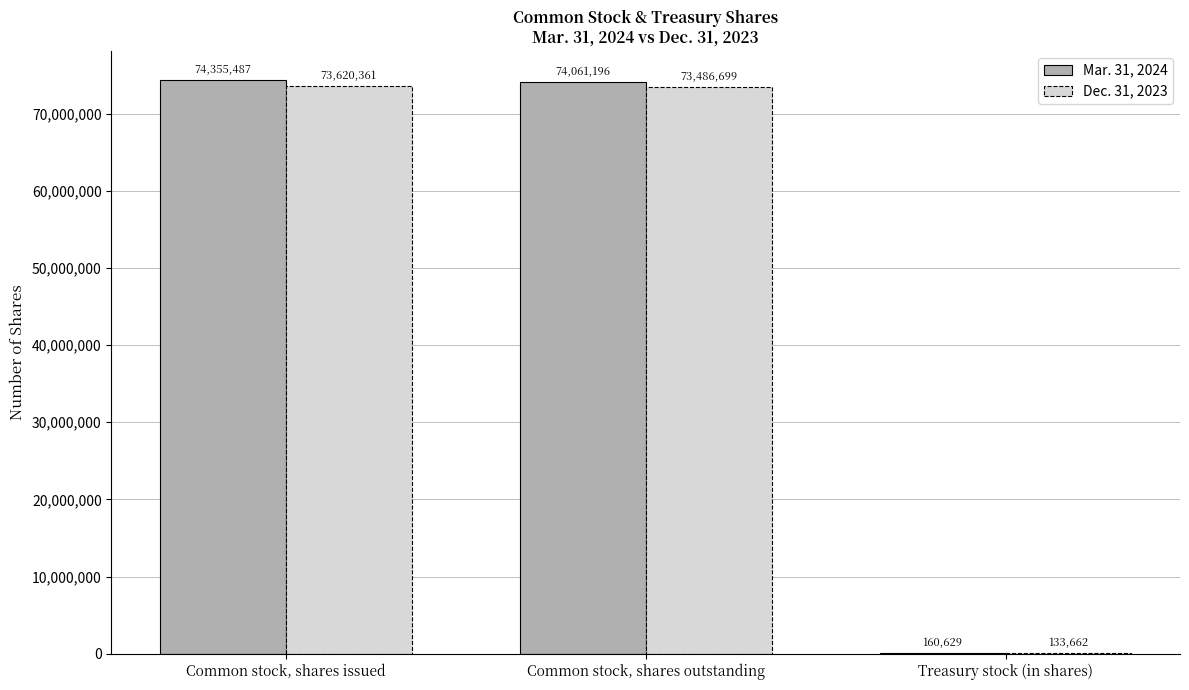

Reading left to right, extract all data points from this chart.

Mar. 31, 2024: Common stock, shares issued=74355487	Common stock, shares outstanding=74061196	Treasury stock (in shares)=160629
Dec. 31, 2023: Common stock, shares issued=73620361	Common stock, shares outstanding=73486699	Treasury stock (in shares)=133662